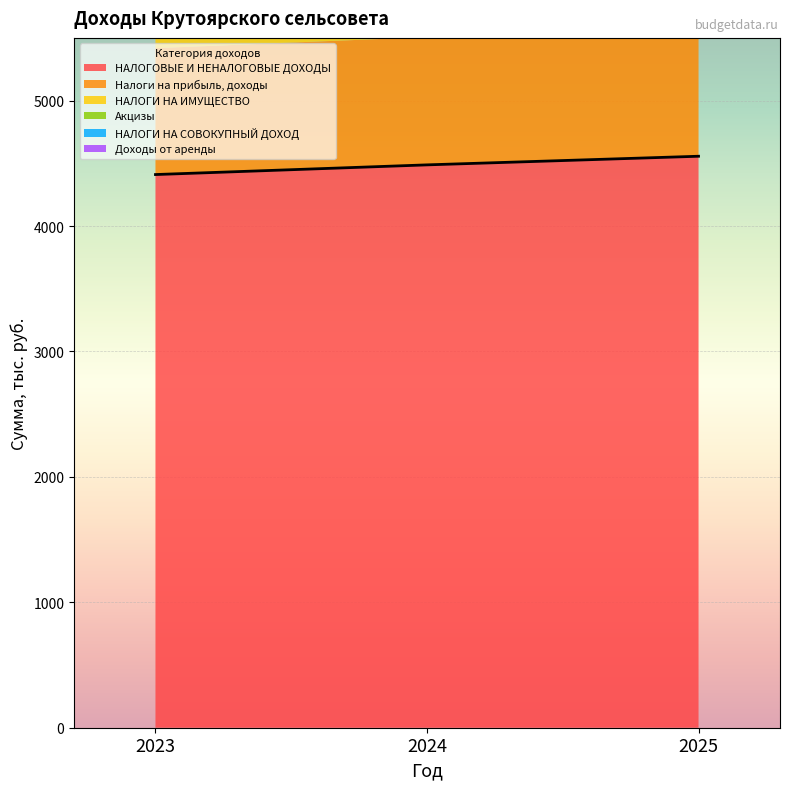

What is the value of the НАЛОГИ НА ИМУЩЕСТВО point at the 2nd from the left?

2753.0